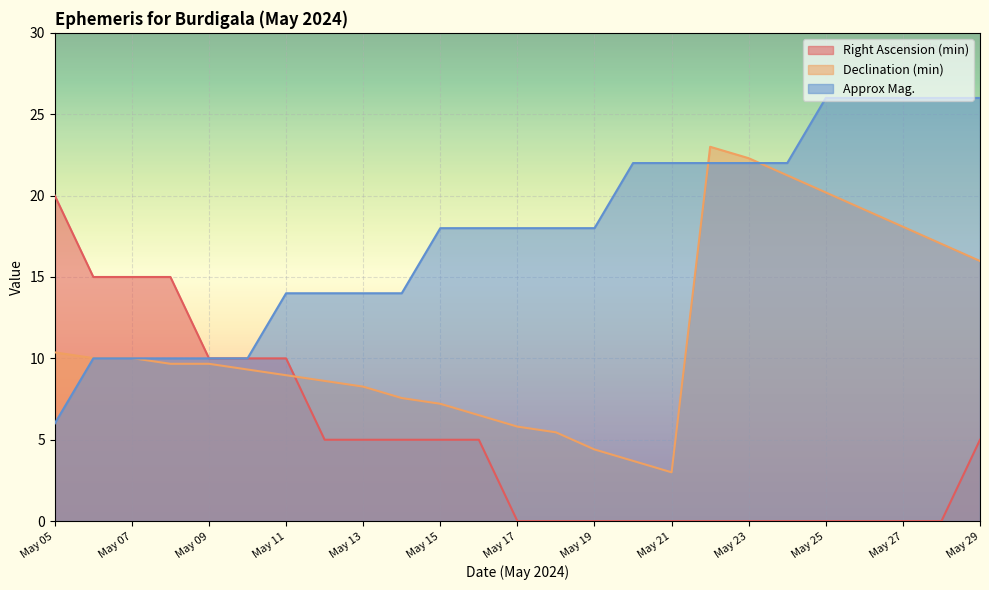

At May 27, list the series in order from largest to smallest.

Approx Mag., Declination (min), Right Ascension (min)